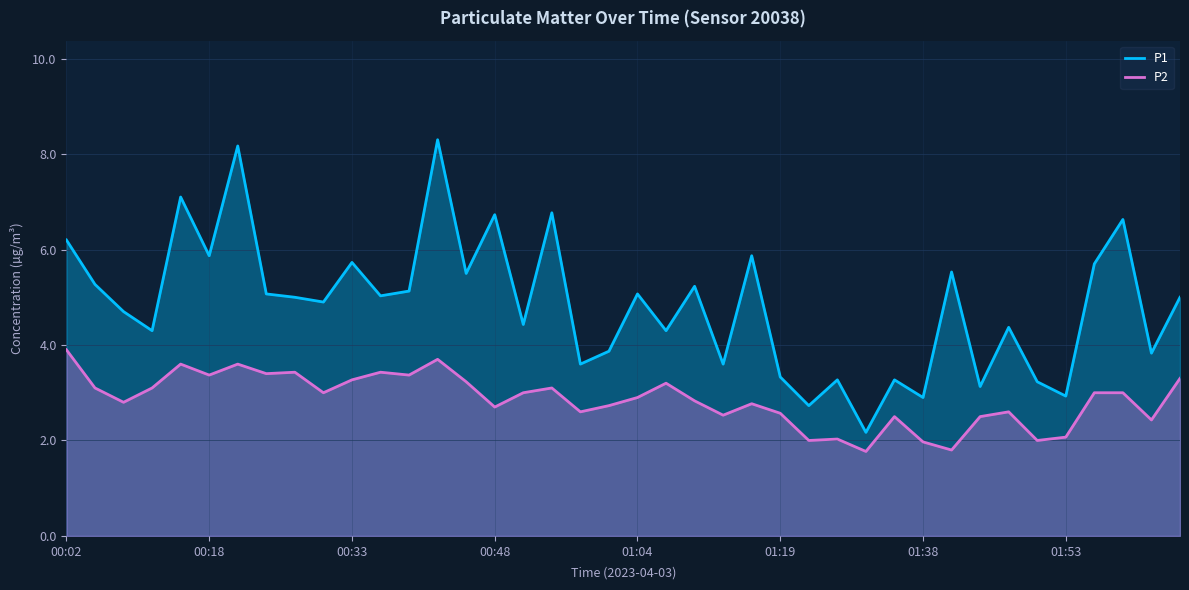

Which series has the largest total across all categories?

P1